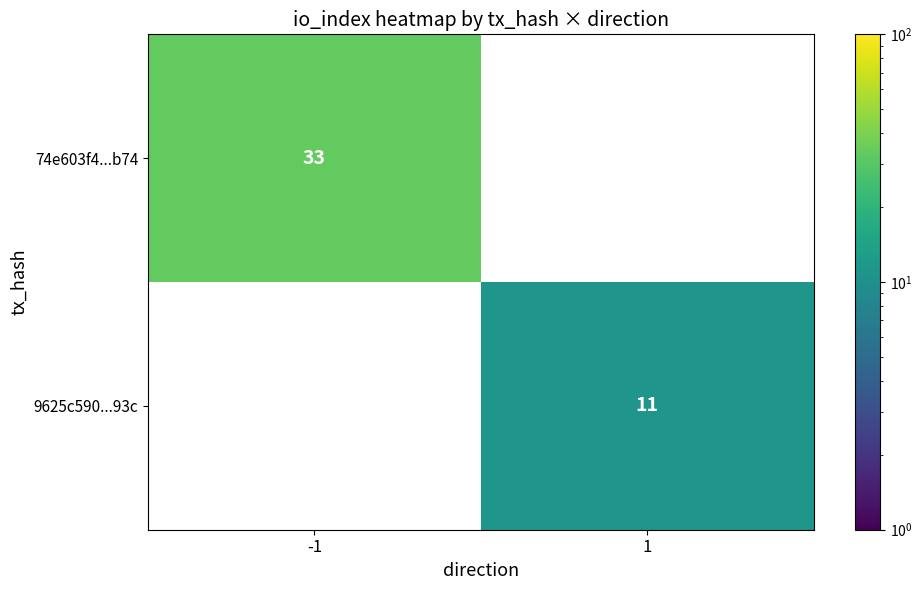

The 74e603f4...b74 series shows 33 at -1. True or false?

True